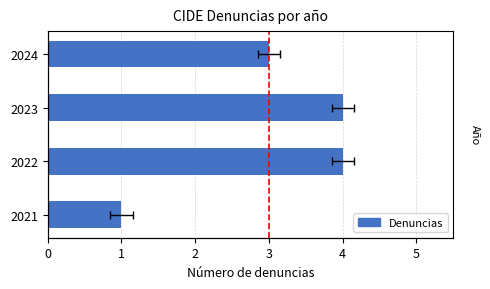

What is the sum of the values at 2022 and 2021?

5